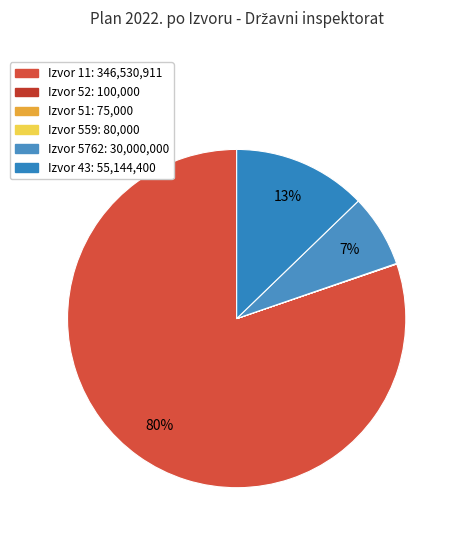

How many slices are in this pie chart?

6